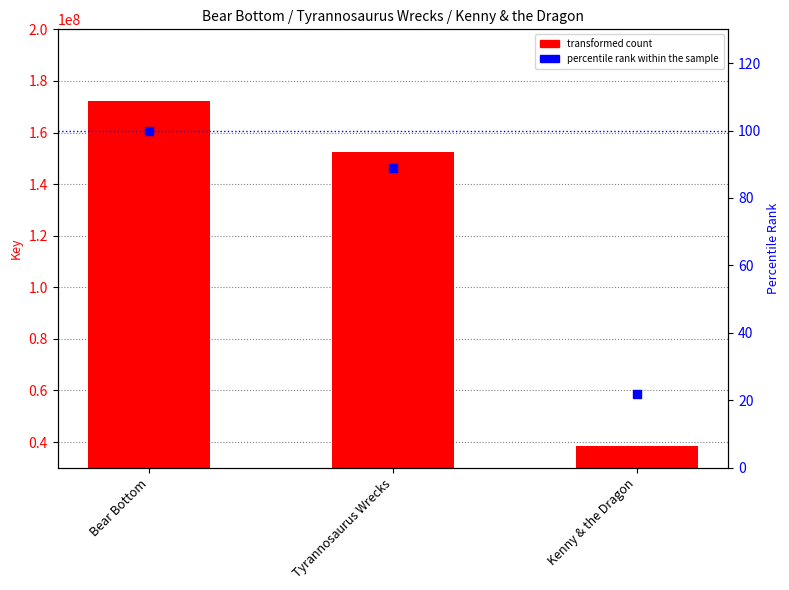

What is the total value across all series at Tyrannosaurus Wrecks?

152288050